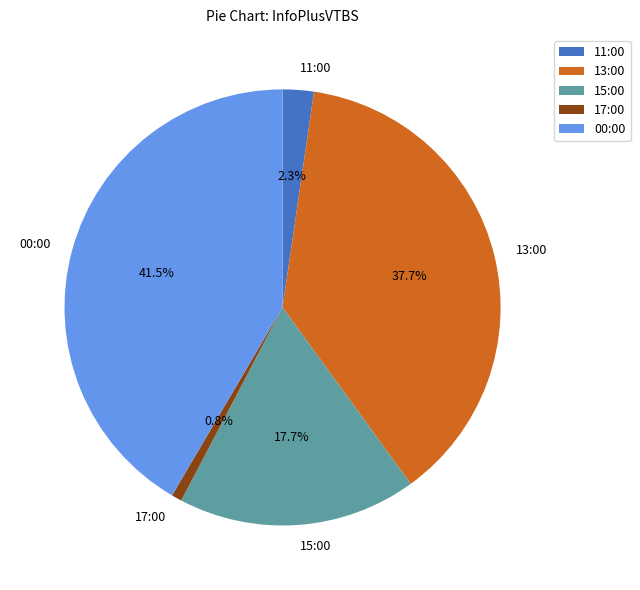

To the nearest percent, what percentage of the pie is 17:00?

1%